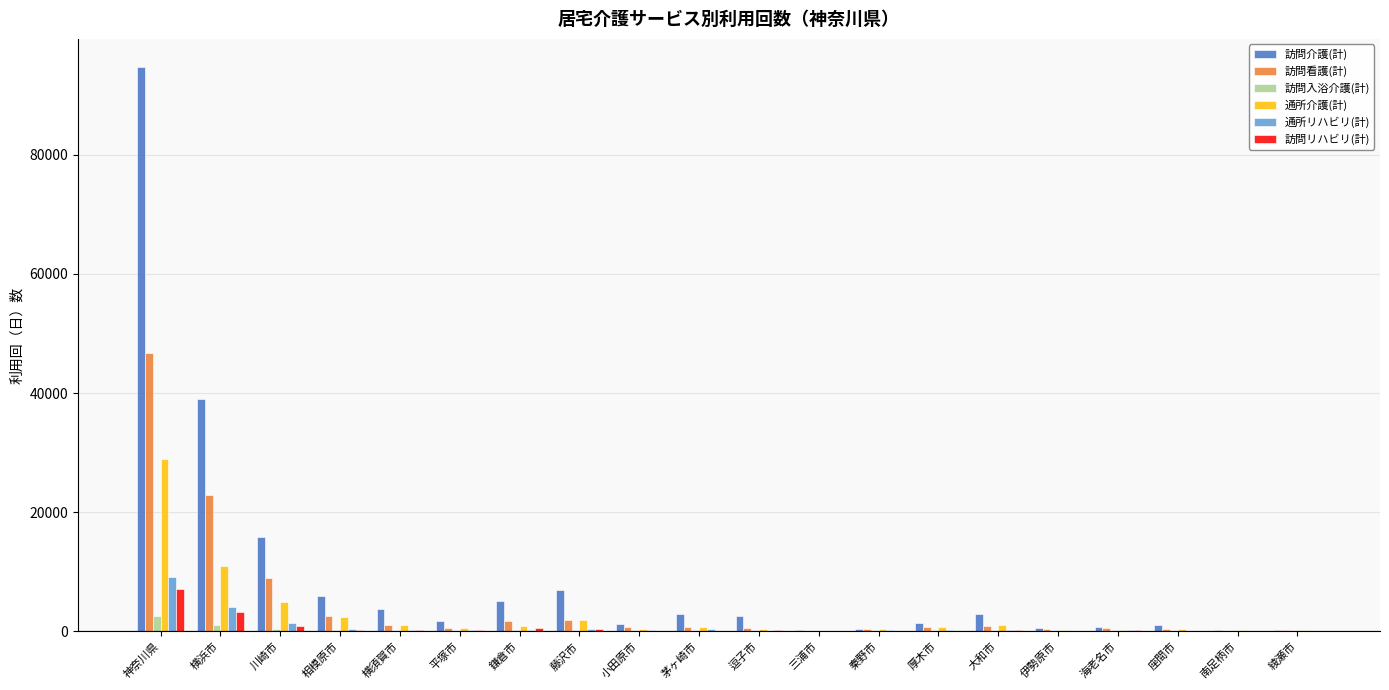

What is the spread (max minus min) of values at 大和市?

2802